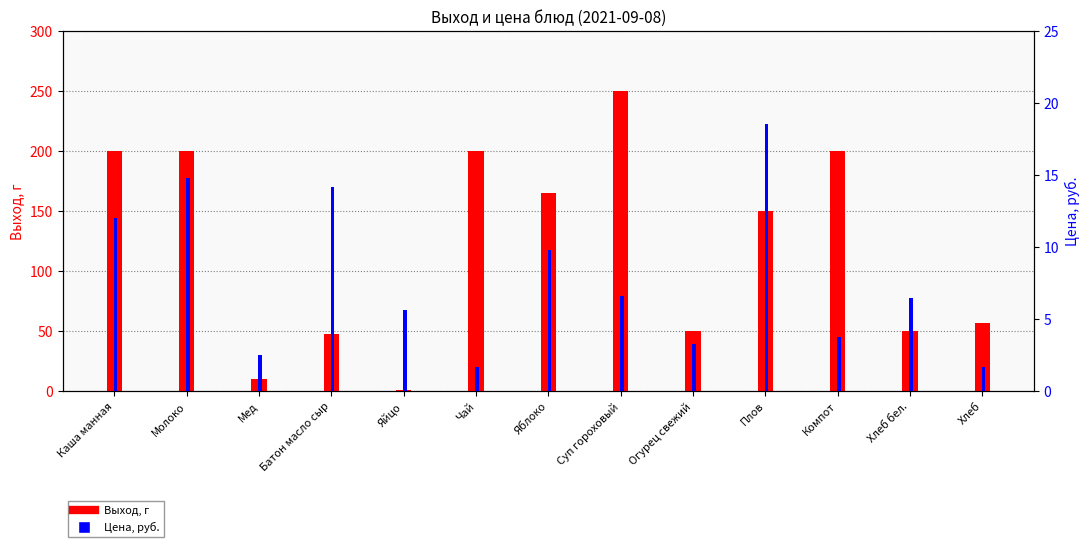

List the labels in order of Выход, г value, smallest first.

Яйцо, Мед, Батон масло сыр, Огурец свежий, Хлеб бел., Хлеб, Плов, Яблоко, Каша манная, Молоко, Чай, Компот, Суп гороховый